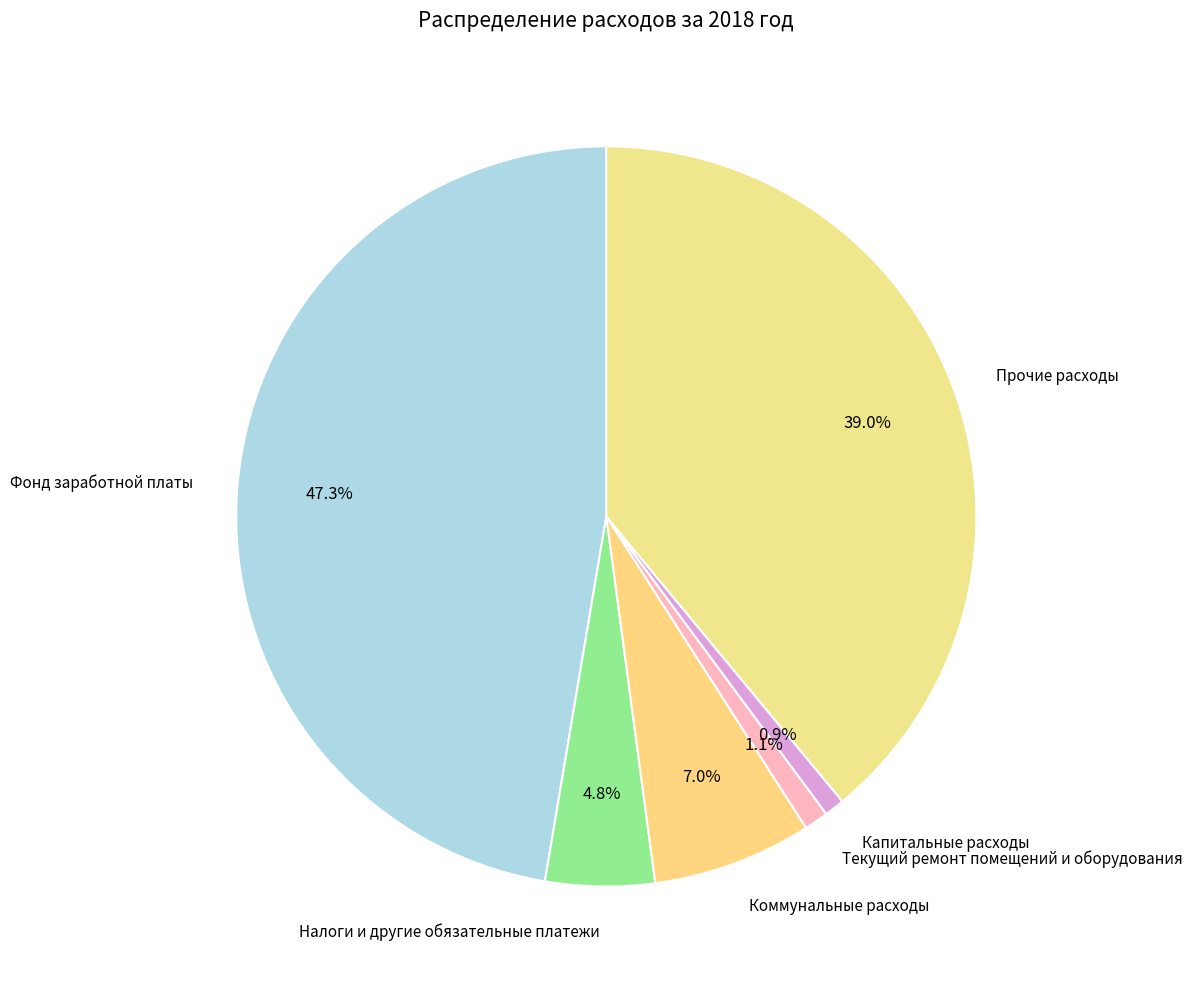

Approximately how many times larger is the value at Коммунальные расходы compared to Капитальные расходы?

7.9